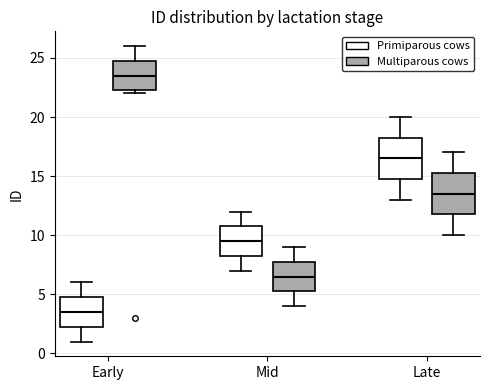

Reading left to right, read every box against the y-axis: the position of its median line, the range the box covers, and the ends of its whiskers. The values are not printed on the chart, so give them approximately, as read against the axis.

Early (Primiparous cows): median 3.5, box 2.5 to 5.0, whiskers 1.0 to 6.0
Early (Multiparous cows): median 23.5, box 22.5 to 25.0, whiskers 22.0 to 26.0
Mid (Primiparous cows): median 9.5, box 8.5 to 11.0, whiskers 7.0 to 12.0
Mid (Multiparous cows): median 6.5, box 5.5 to 8.0, whiskers 4.0 to 9.0
Late (Primiparous cows): median 16.5, box 15.0 to 18.5, whiskers 13.0 to 20.0
Late (Multiparous cows): median 13.5, box 12.0 to 15.5, whiskers 10.0 to 17.0